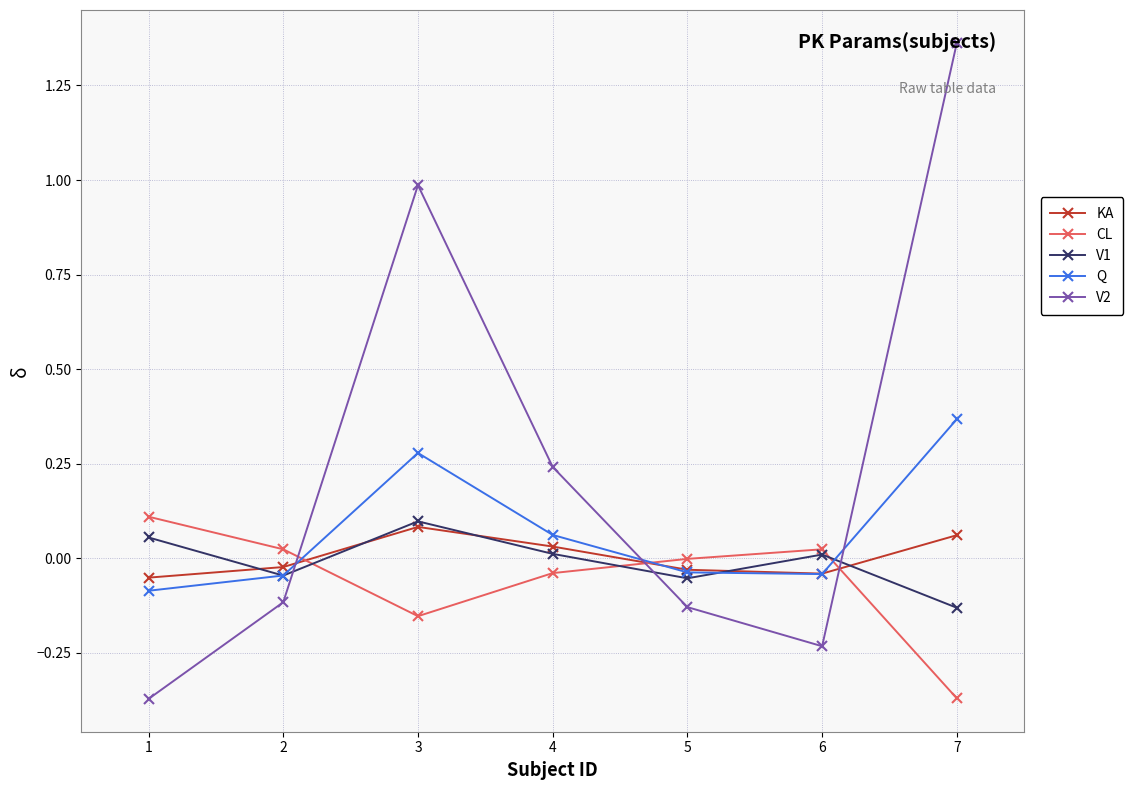

At which category does V2 reach its first local peak?

3